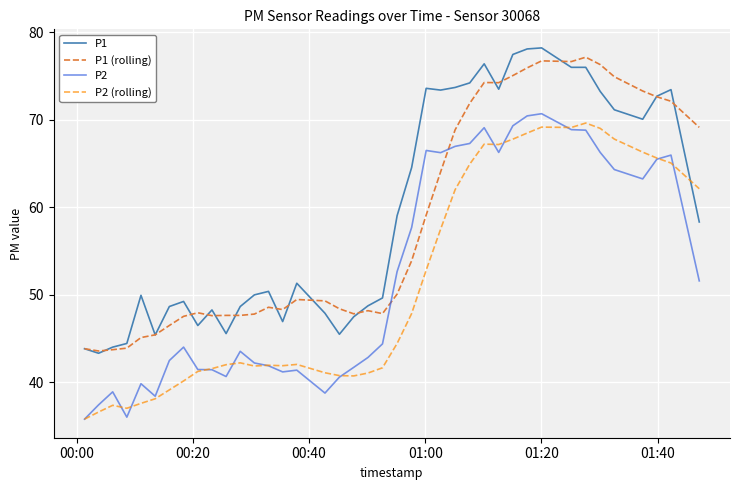

What is the smallest value displayed?

35.8